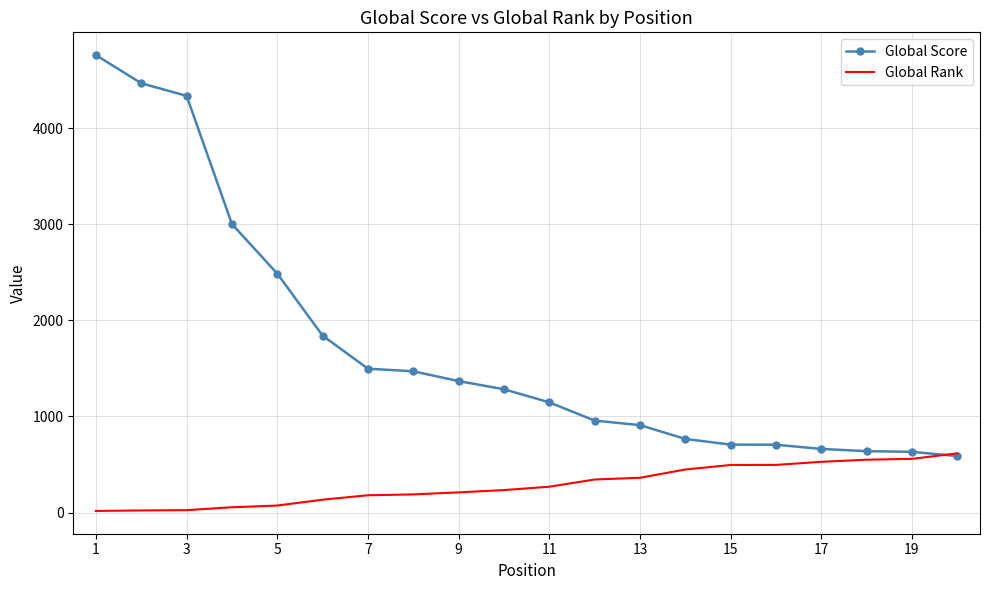

Which series has the largest total across all categories?

Global Score